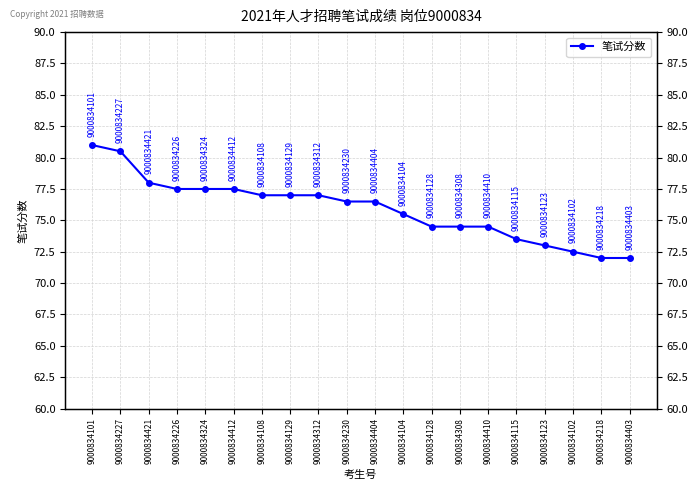

The value at 9000834230 is 123.2. True or false?

False